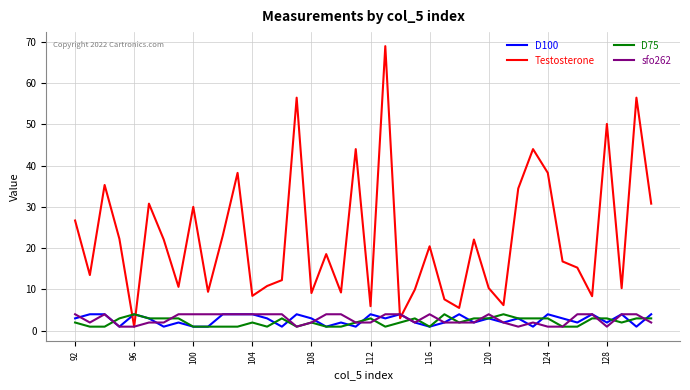

What is the maximum value for D75?

4.0